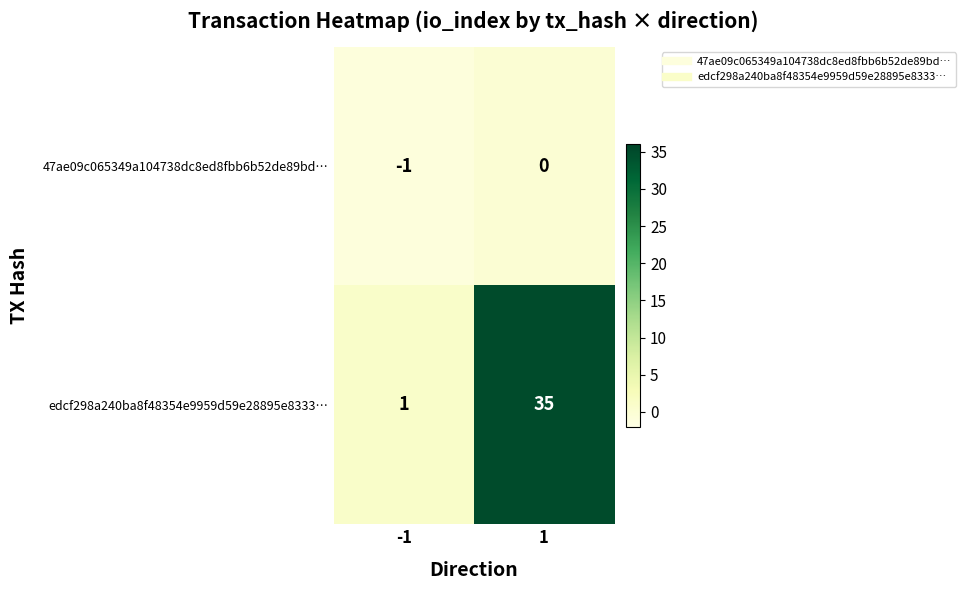

What is the sum of the edcf298a240ba8f48354e9959d59e28895e8333… values at -1 and 1?

36